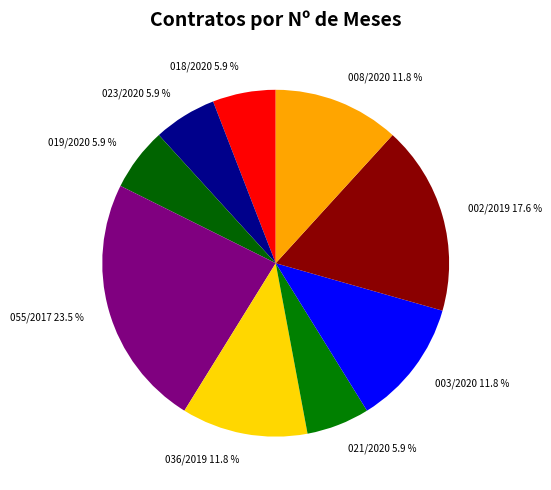

What is the largest slice in the pie chart?

055/2017